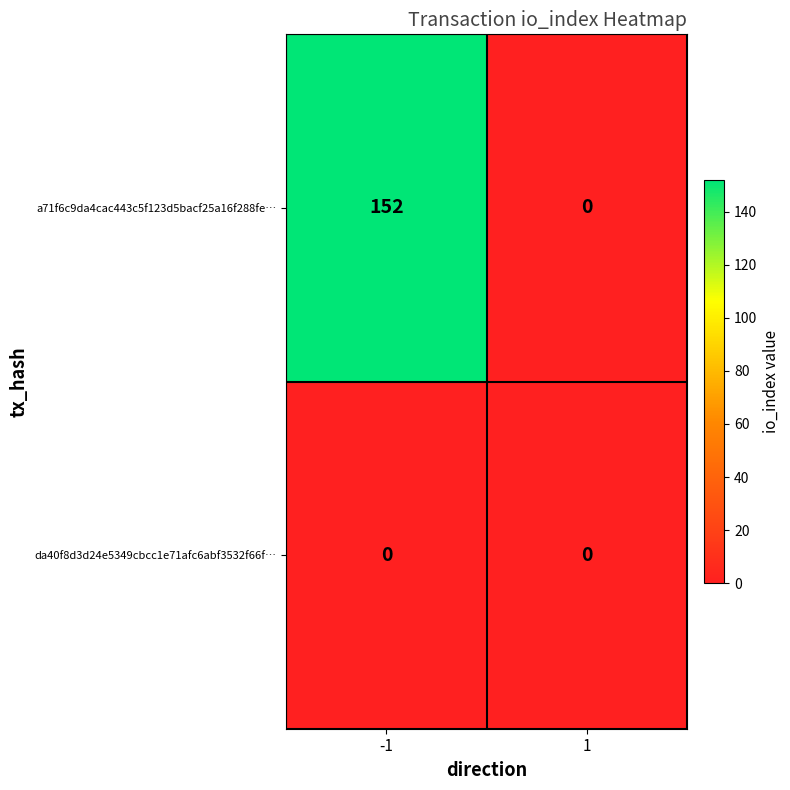

Between -1 and 1, which series saw the biggest shift?

a71f6c9da4cac443c5f123d5bacf25a16f288fe…